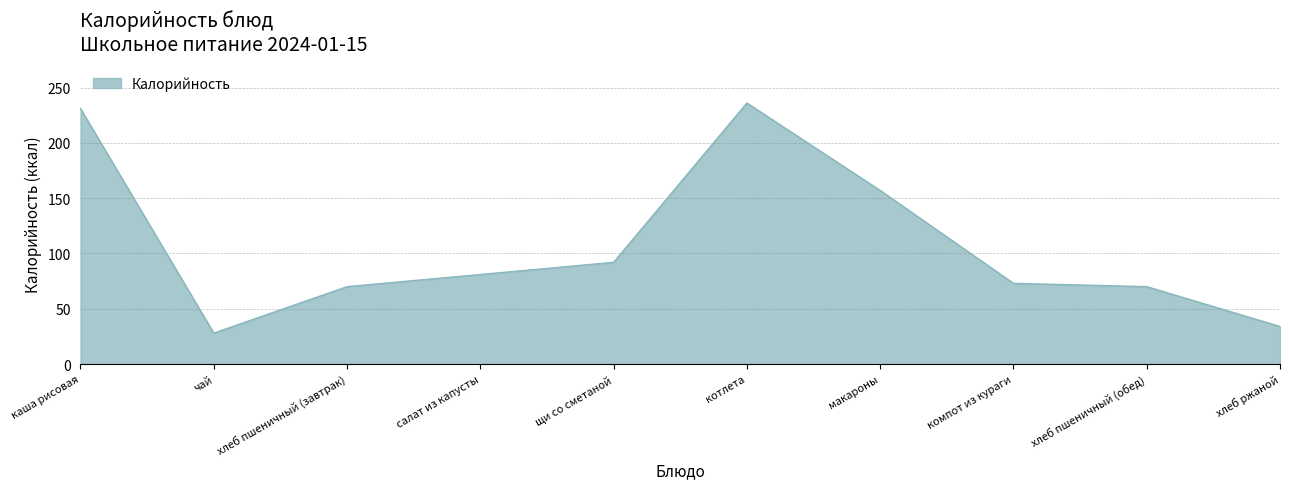

Approximately how many times larger is the value at чай compared to каша рисовая?

0.1